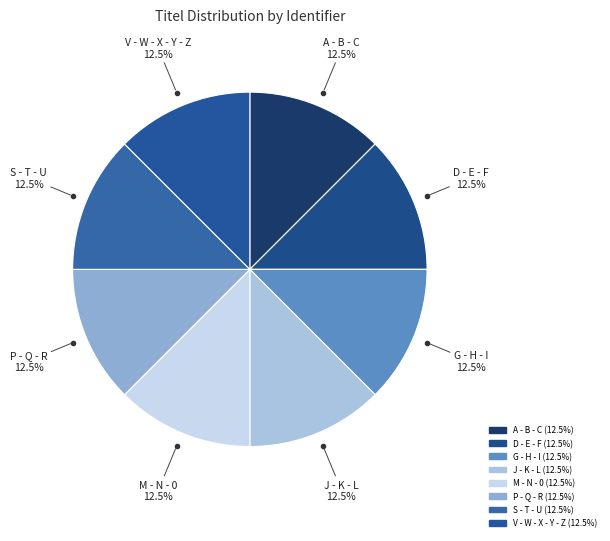

Combined, what portion of the pie is P - Q - R and G - H - I?

25.0%